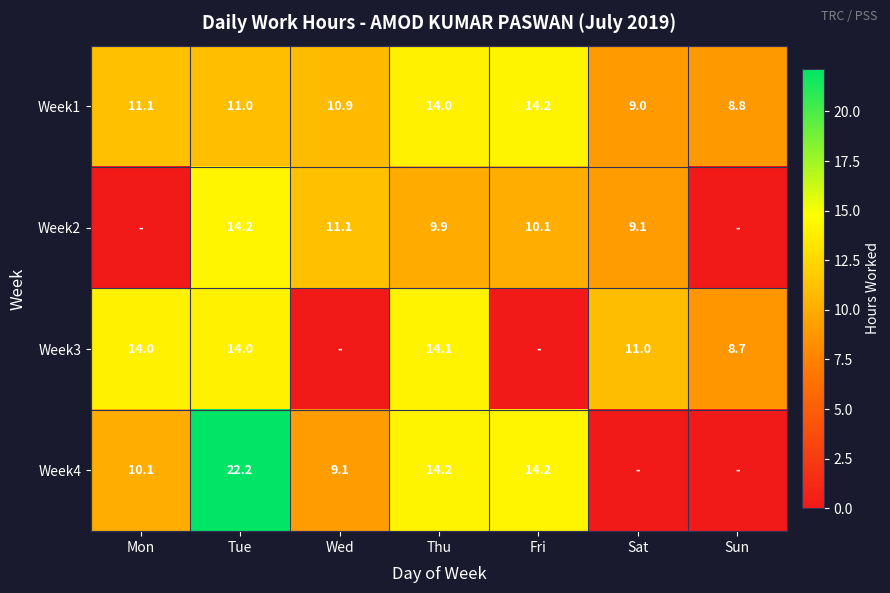

The value of Week4 at Tue is 22.2. True or false?

True